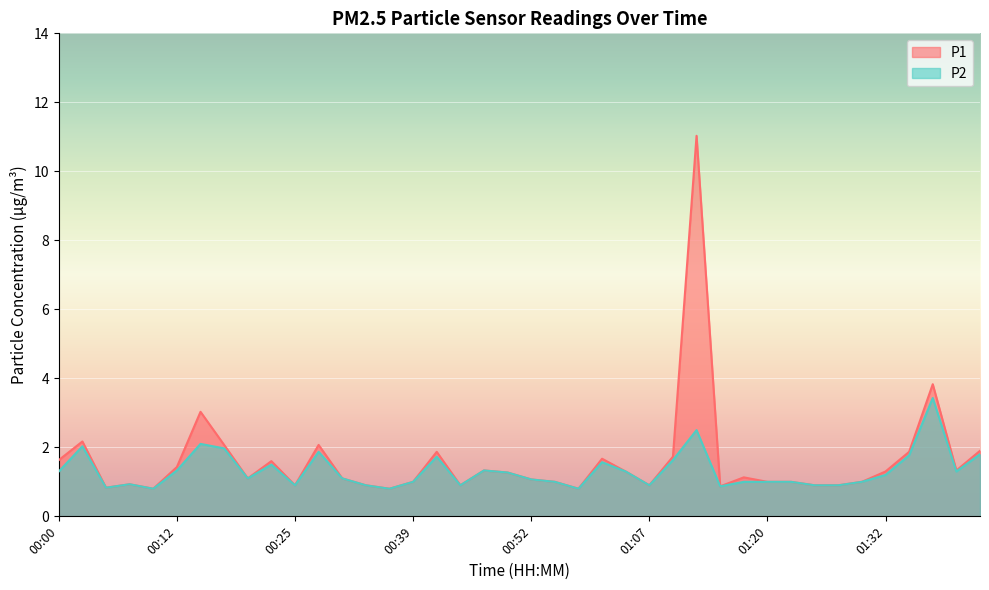

How many interior local valleys does the P2 series have?

10